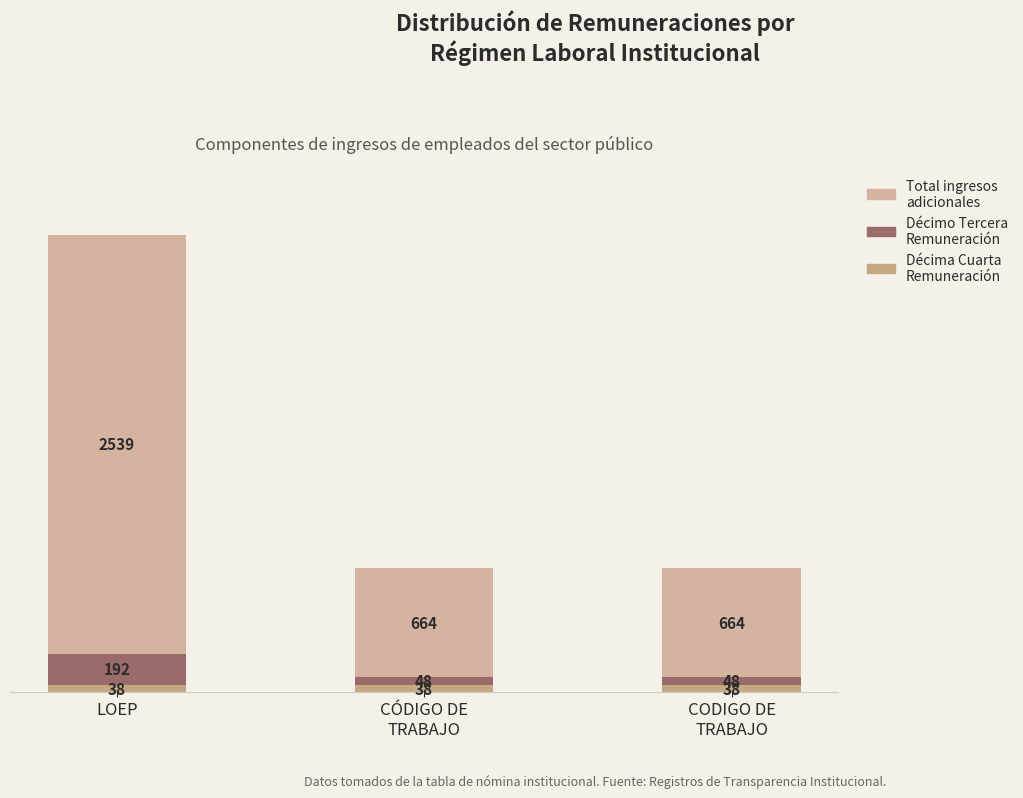

Is it true that Décima Cuarta Remuneración equals 57.3 at CÓDIGO DE
TRABAJO?

False